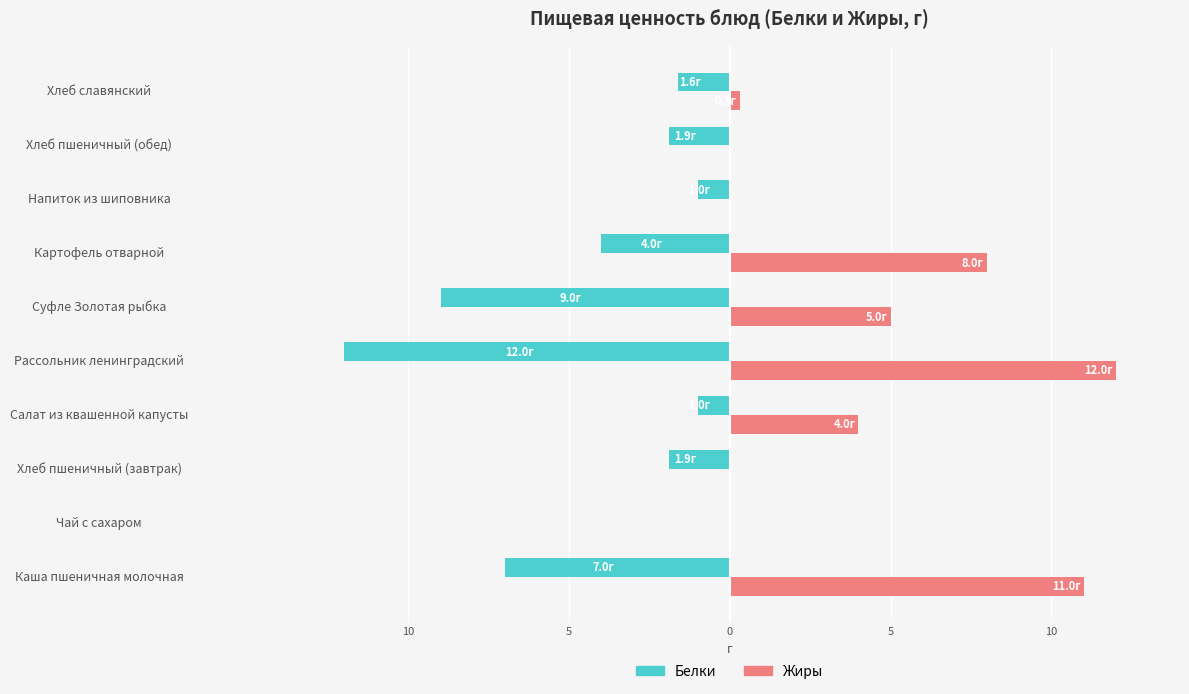

What is the difference between the second highest and second lowest values in the Белки series?

8.0